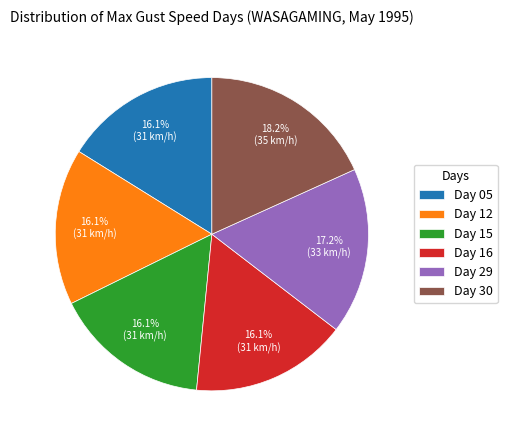

What percentage is the Day 30 slice, to the nearest percent?

18%